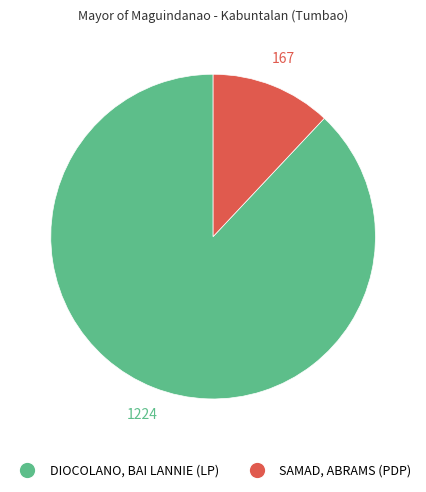

Does any single category account for the majority?

Yes